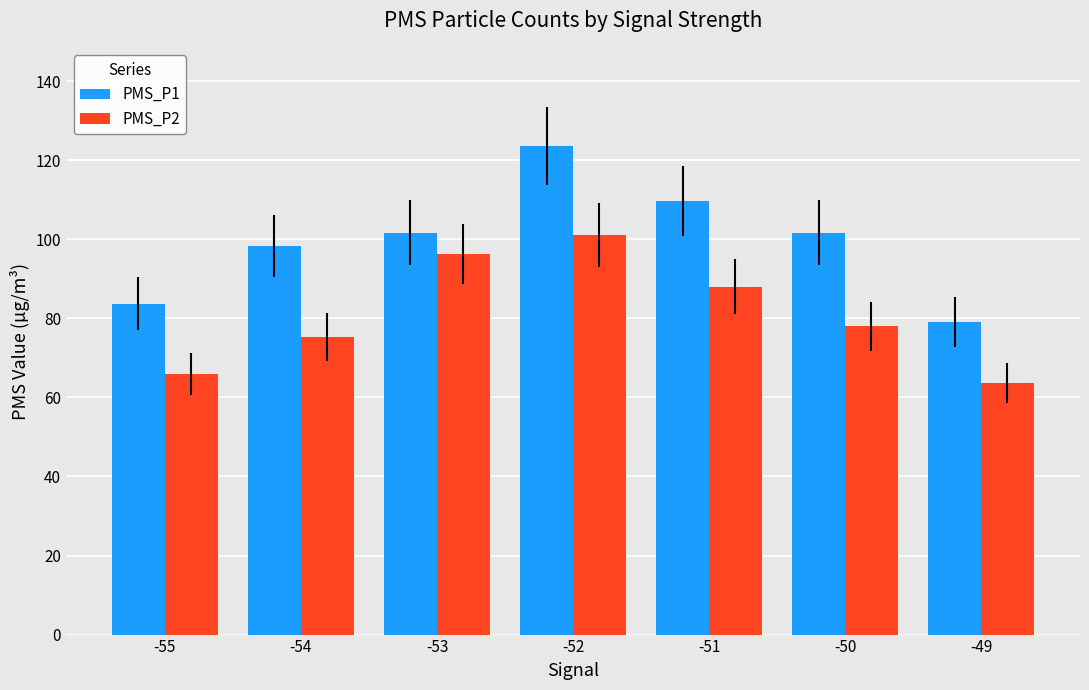

Rank the series at -55 from lowest to highest value.

PMS_P2, PMS_P1